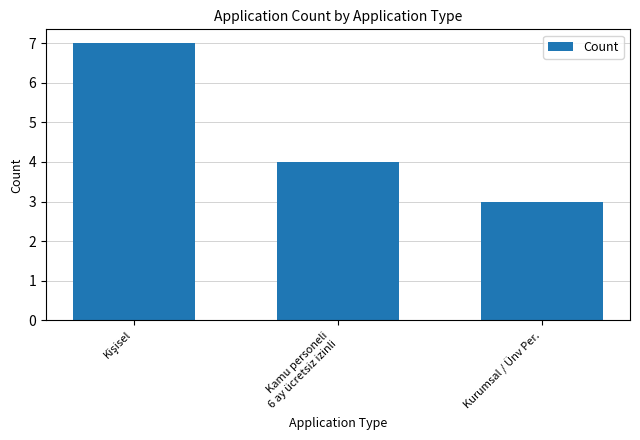

Is it true that the value at Kurumsal / Ünv Per. is 3?

True